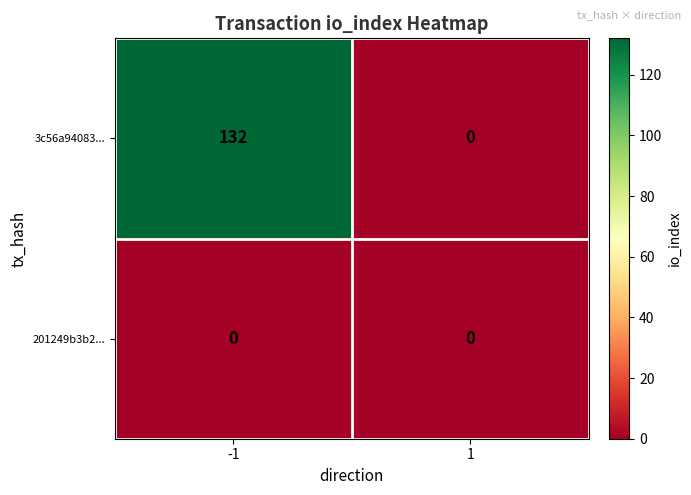

Reading left to right, extract all data points from this chart.

3c56a94083...: 132	0
201249b3b2...: 0	0